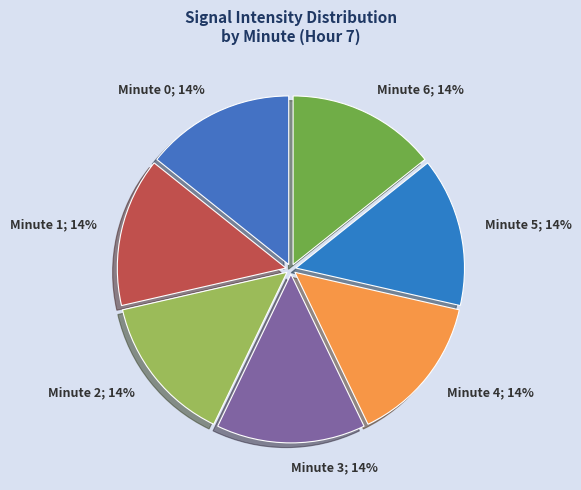

How many segments does this pie chart have?

7